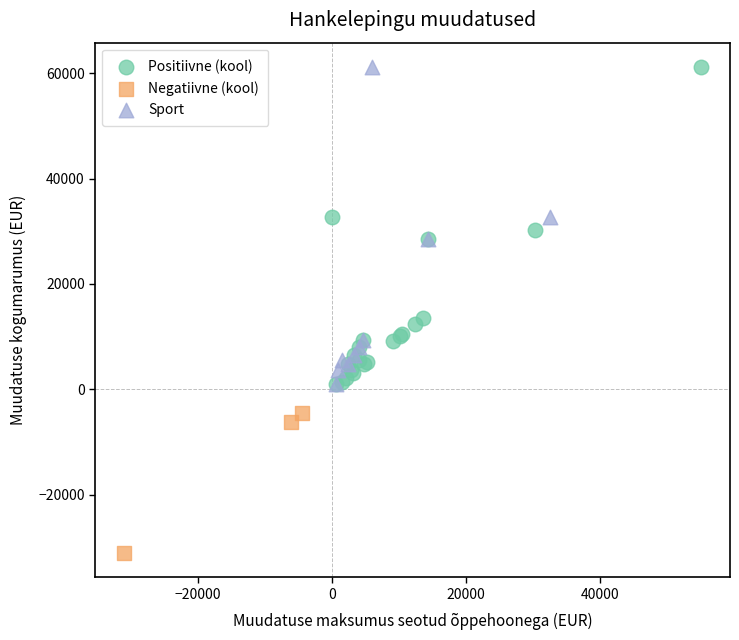

Which series contains the lowest Y value?

Negatiivne (kool)